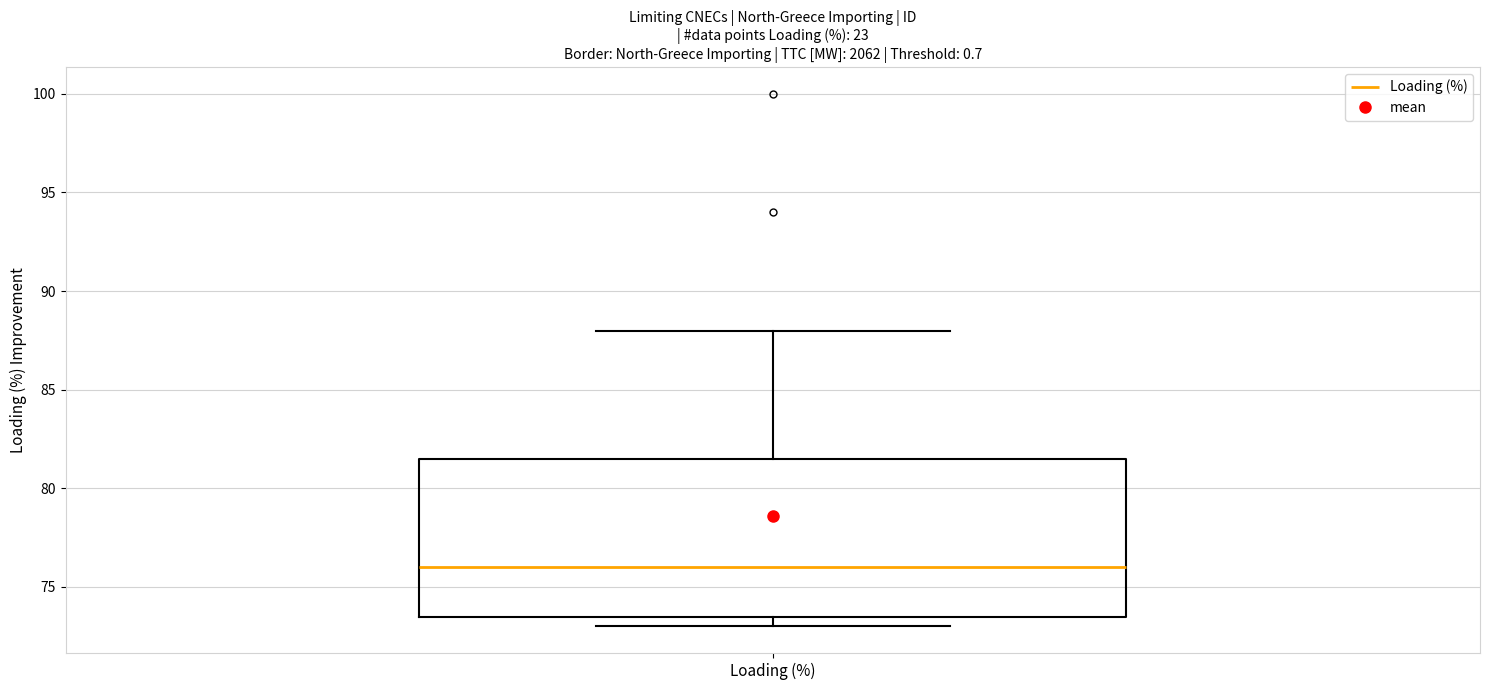

Transcribe this box plot: give where the median line is, the range the box spans, and where the two whiskers end, as read against the y-axis. The values are not printed on the chart, so give them approximately, as read against the axis.

median 76.0, box 73.5 to 81.5, whiskers 73.0 to 88.0